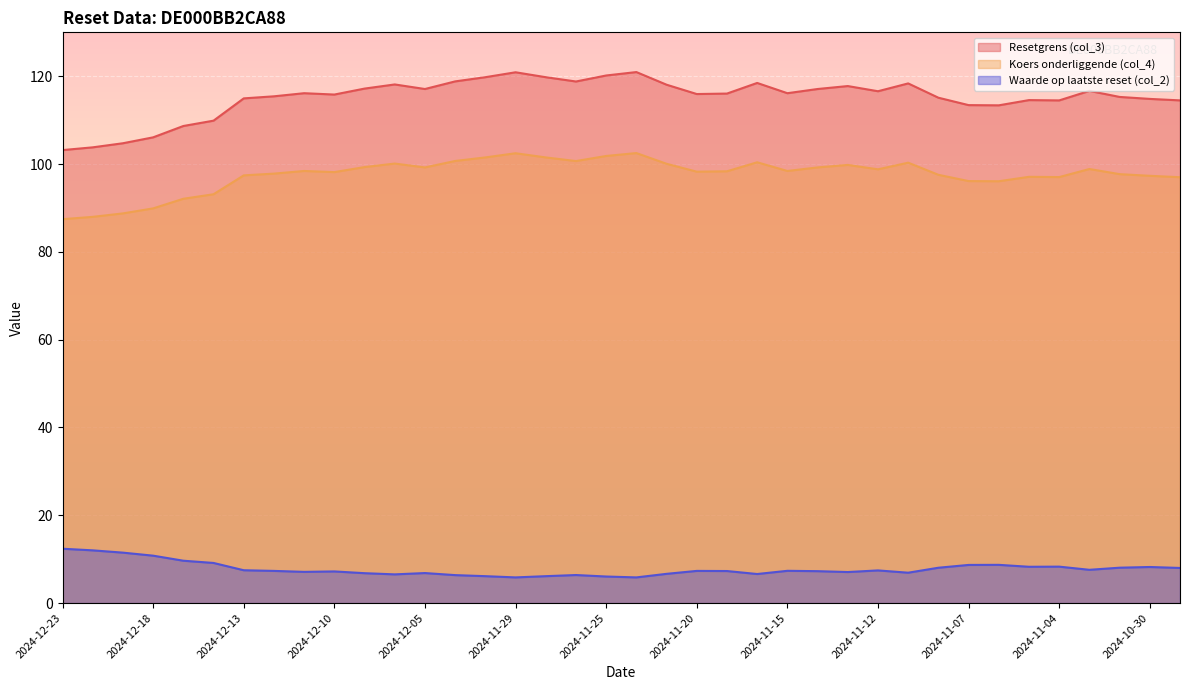

What is the difference between the maximum and minimum values in the Waarde op laatste reset (col_2) series?

6.5